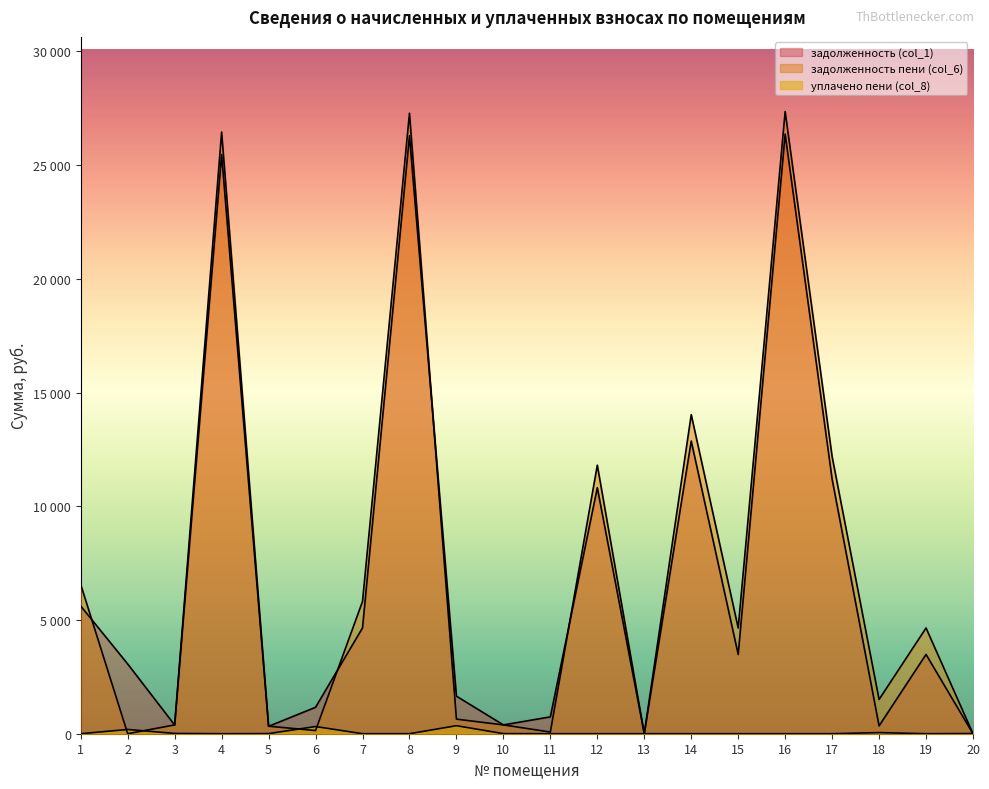

At 7, list the series in order from smallest to largest.

уплачено пени (col_8), задолженность (col_1), задолженность пени (col_6)